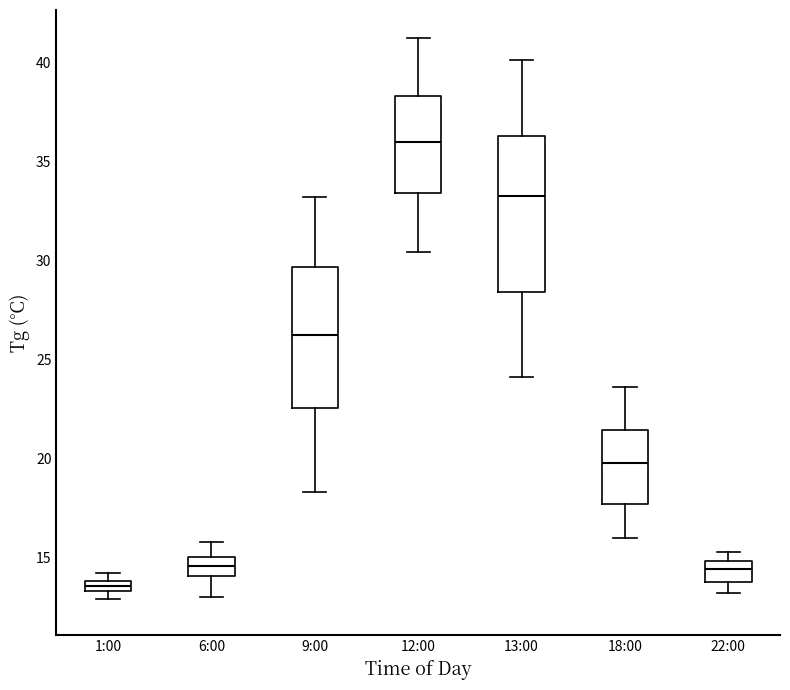

Which box has the lowest median line?

1:00